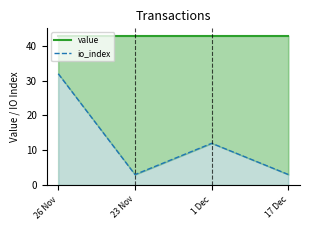

True or false: value has a value of 77.1 at 23 Nov.

False